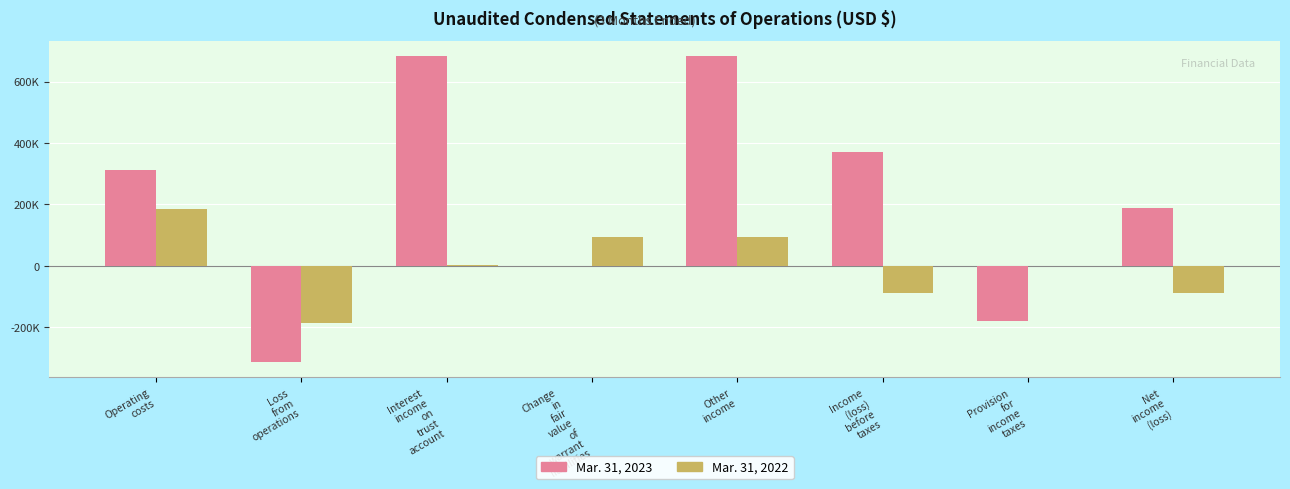

Between Operating
costs and Income
(loss)
before
taxes, which series saw the biggest shift?

Mar. 31, 2022